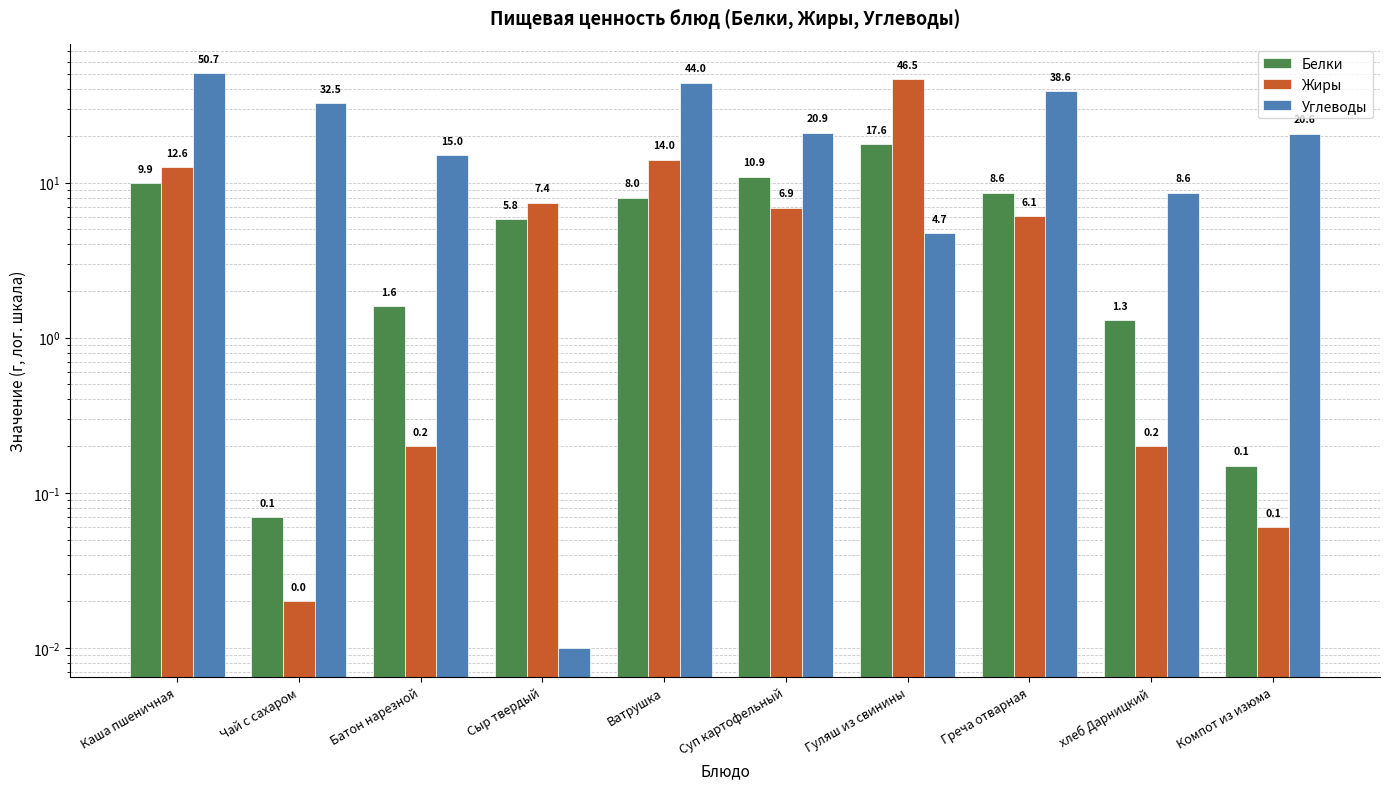

True or false: Белки has a value of 1.2 at Сыр твердый.

False